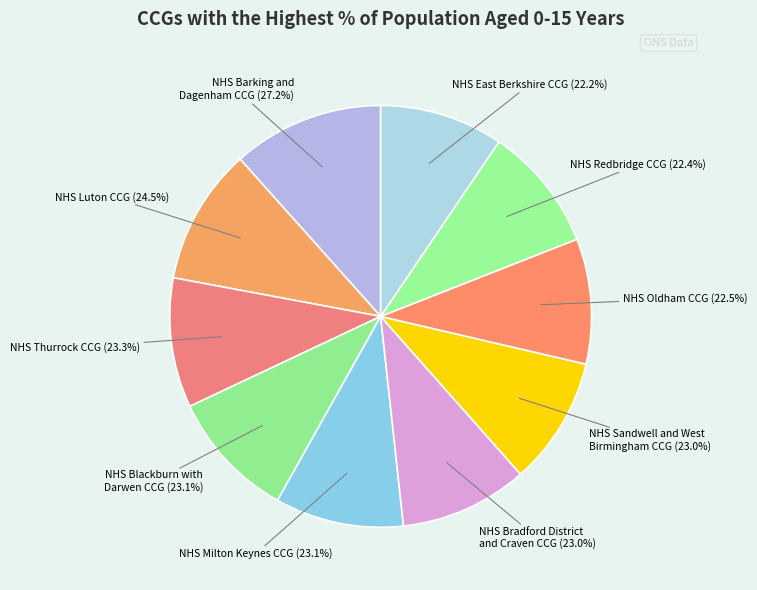

Which category has the smallest portion of the pie?

NHS East Berkshire CCG (22.2%)